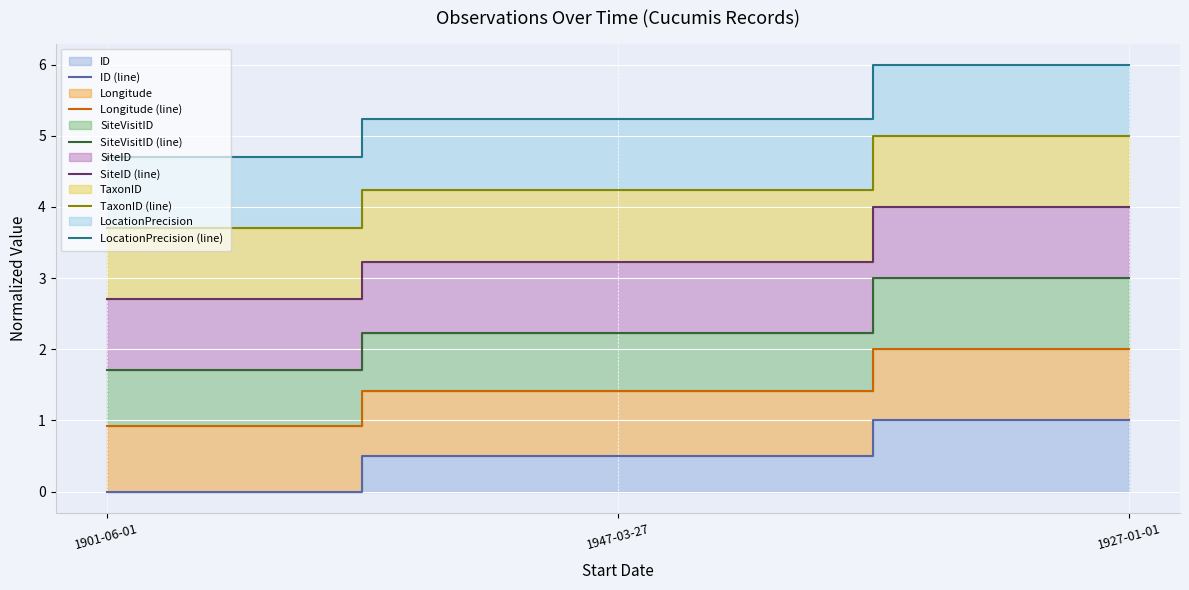

Reading left to right, list all the values displayed in this chart.

ID (line): 1901-06-01=0.0	1947-03-27=0.5	1927-01-01=1.0
Longitude (line): 1901-06-01=0.9	1947-03-27=1.4	1927-01-01=2.0
SiteVisitID (line): 1901-06-01=1.7	1947-03-27=2.2	1927-01-01=3.0
SiteID (line): 1901-06-01=2.7	1947-03-27=3.2	1927-01-01=4.0
TaxonID (line): 1901-06-01=3.7	1947-03-27=4.2	1927-01-01=5.0
LocationPrecision (line): 1901-06-01=4.7	1947-03-27=5.2	1927-01-01=6.0